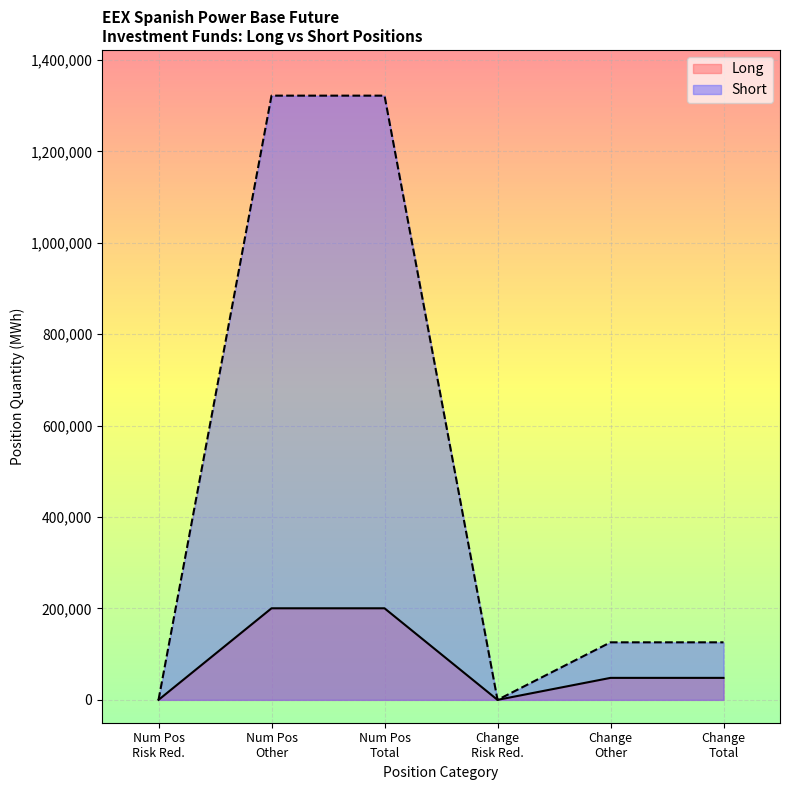

True or false: Short and Long intersect in this chart.

False